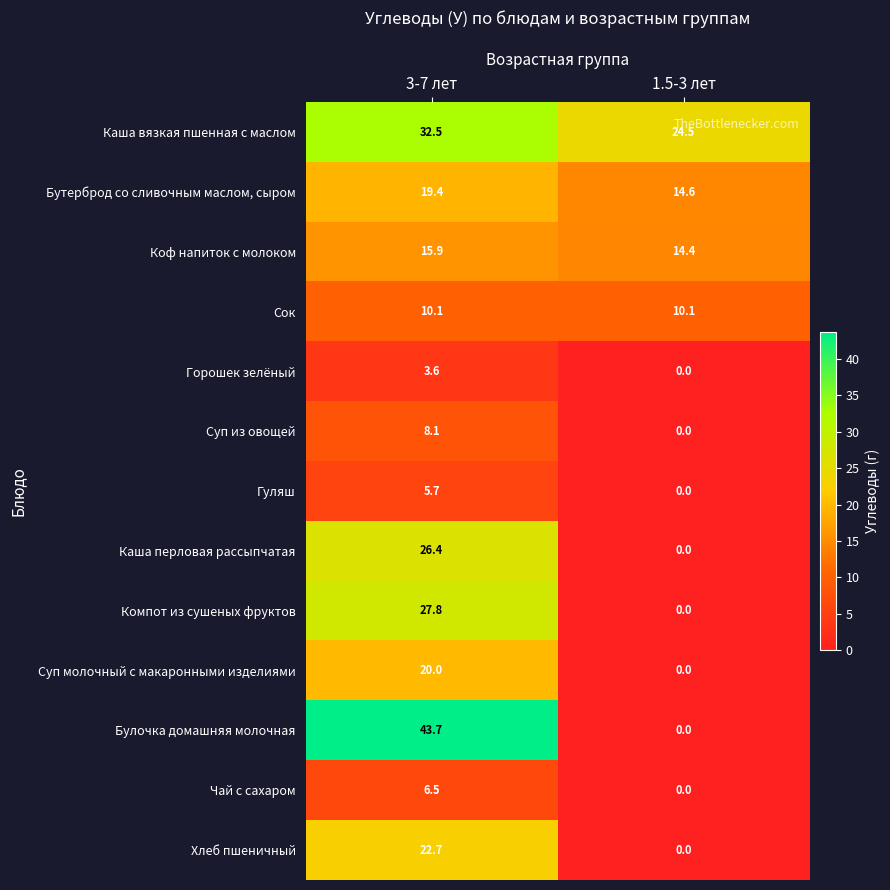

At 3-7 лет, list the series in order from largest to smallest.

Булочка домашняя молочная, Каша вязкая пшенная с маслом, Компот из сушеных фруктов, Каша перловая рассыпчатая, Хлеб пшеничный, Суп молочный с макаронными изделиями, Бутерброд со сливочным маслом, сыром, Коф напиток с молоком, Сок, Суп из овощей, Чай с сахаром, Гуляш, Горошек зелёный